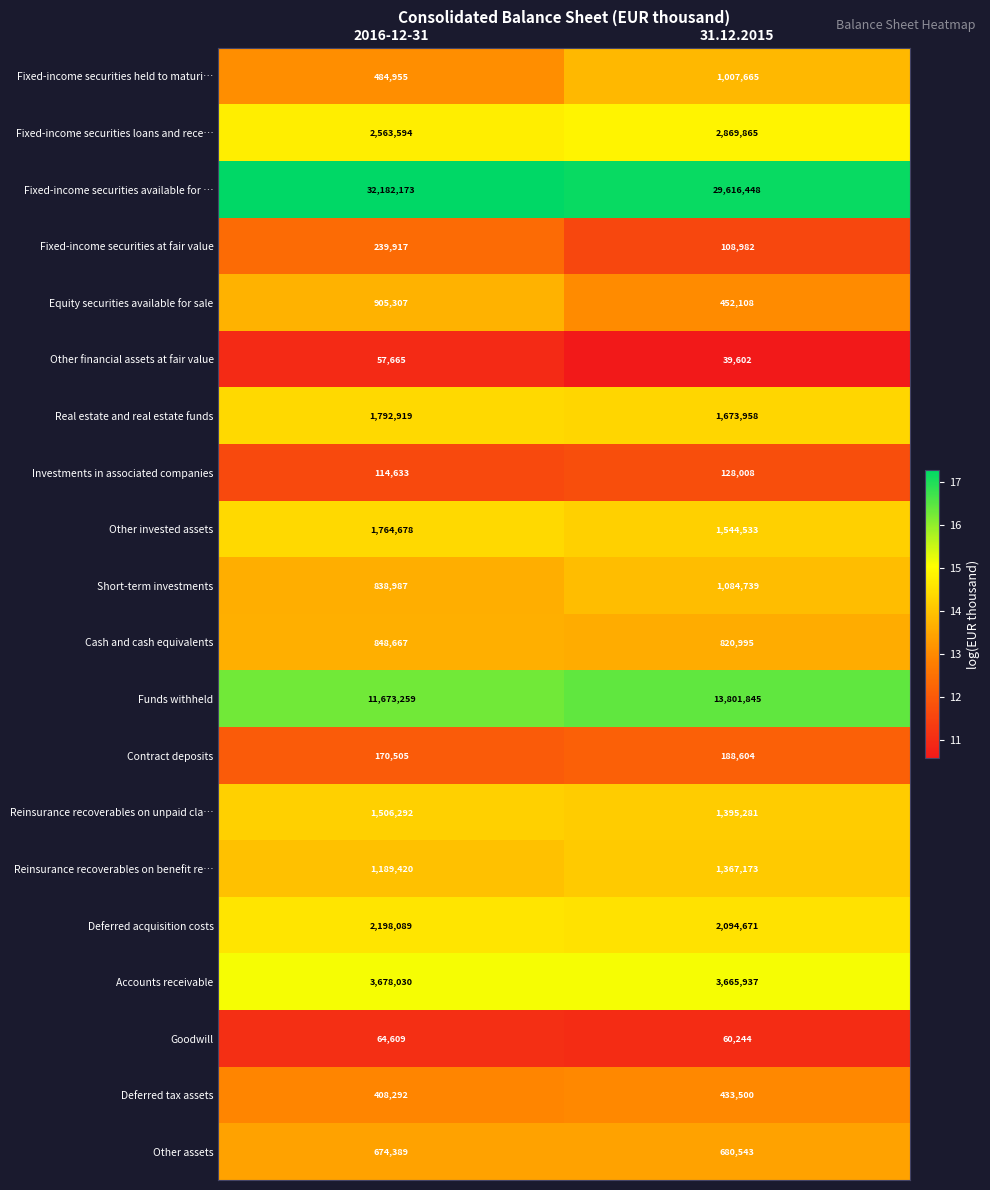

Between 2016-12-31 and 31.12.2015, which series saw the biggest shift?

Fixed-income securities available for …